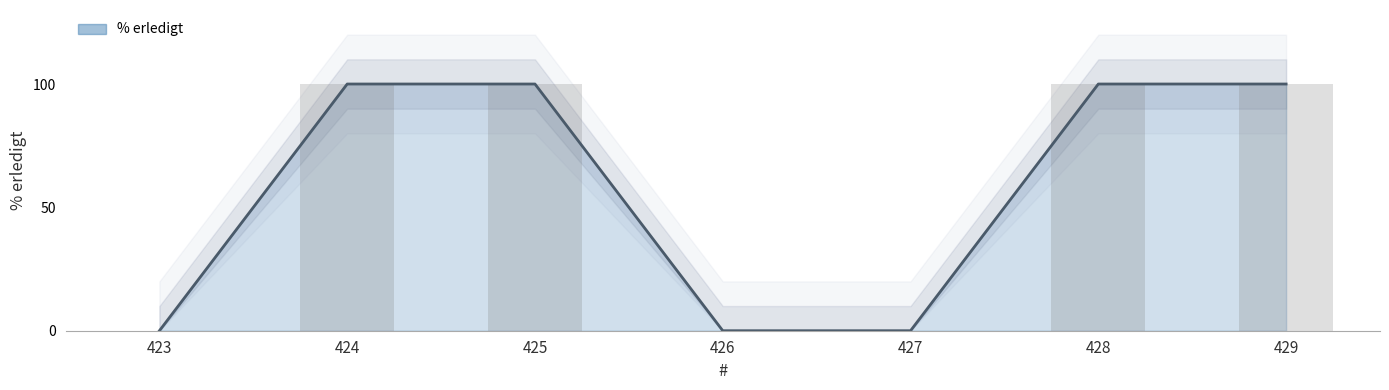

Rank the categories by value from highest to lowest.

424, 425, 428, 429, 423, 426, 427